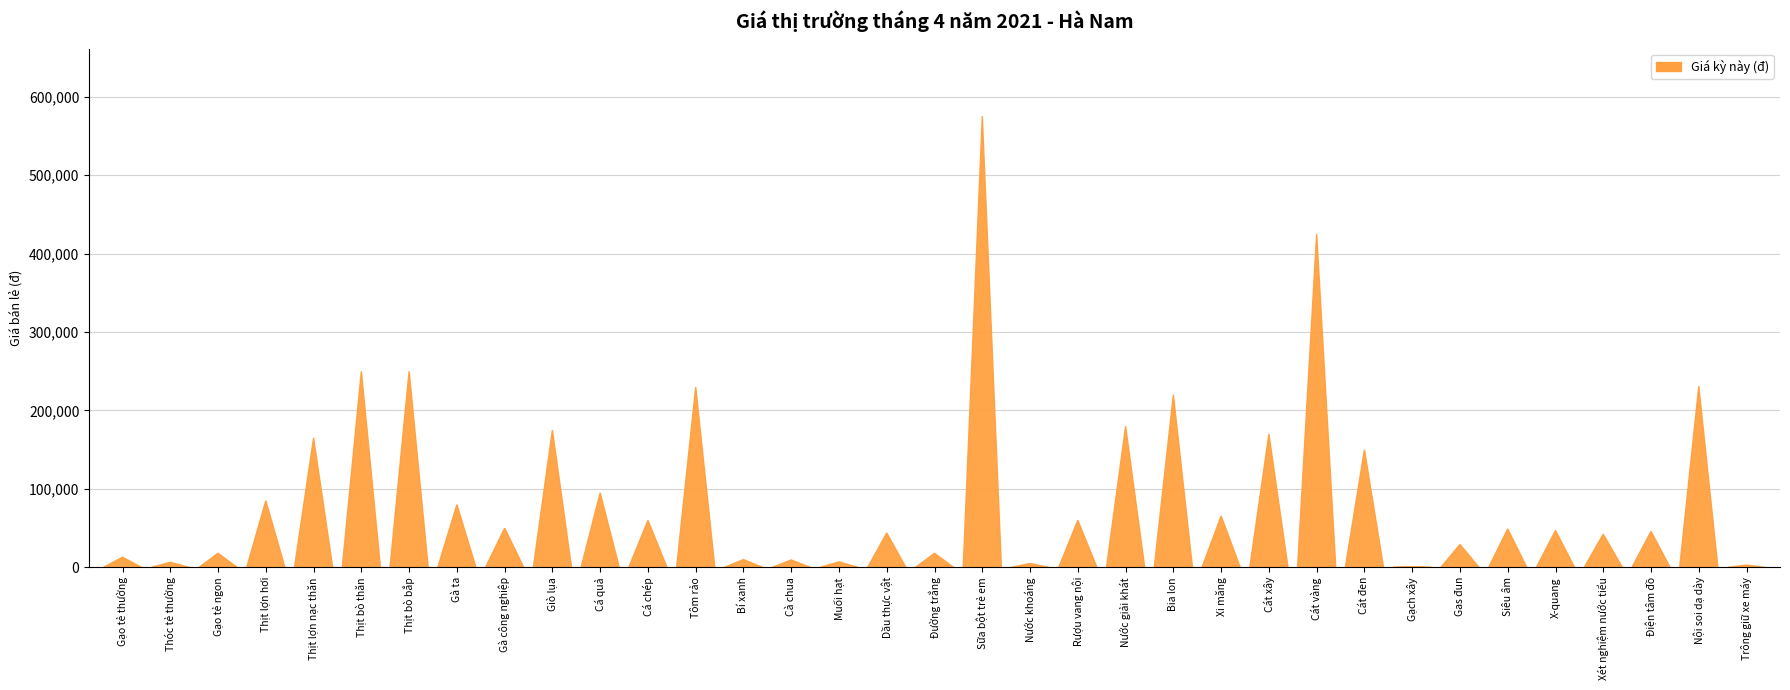

List the labels in order of value, largest first.

Sữa bột trẻ em, Cát vàng, Thịt bò thăn, Thịt bò bắp, Nội soi dạ dày, Tôm rảo, Bia lon, Nước giải khát, Giò lụa, Cát xây, Thịt lợn nạc thăn, Cát đen, Cá quả, Thịt lợn hơi, Gà ta, Xi măng, Cá chép, Rượu vang nội, Gà công nghiệp, Siêu âm, X-quang, Điện tâm đồ, Dầu thực vật, Xét nghiệm nước tiểu, Gas đun, Gạo tẻ ngon, Đường trắng, Gạo tẻ thường, Bí xanh, Cà chua, Muối hạt, Thóc tẻ thường, Nước khoáng, Trông giữ xe máy, Gạch xây